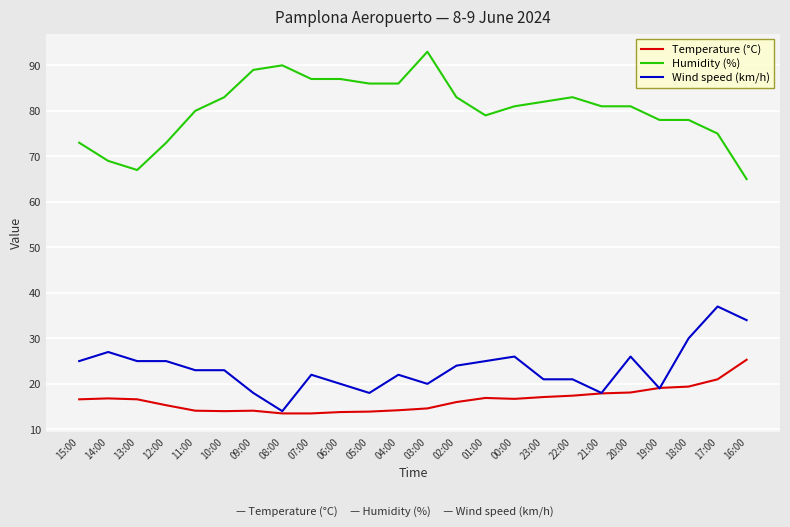

What position from the right is 21:00?

6